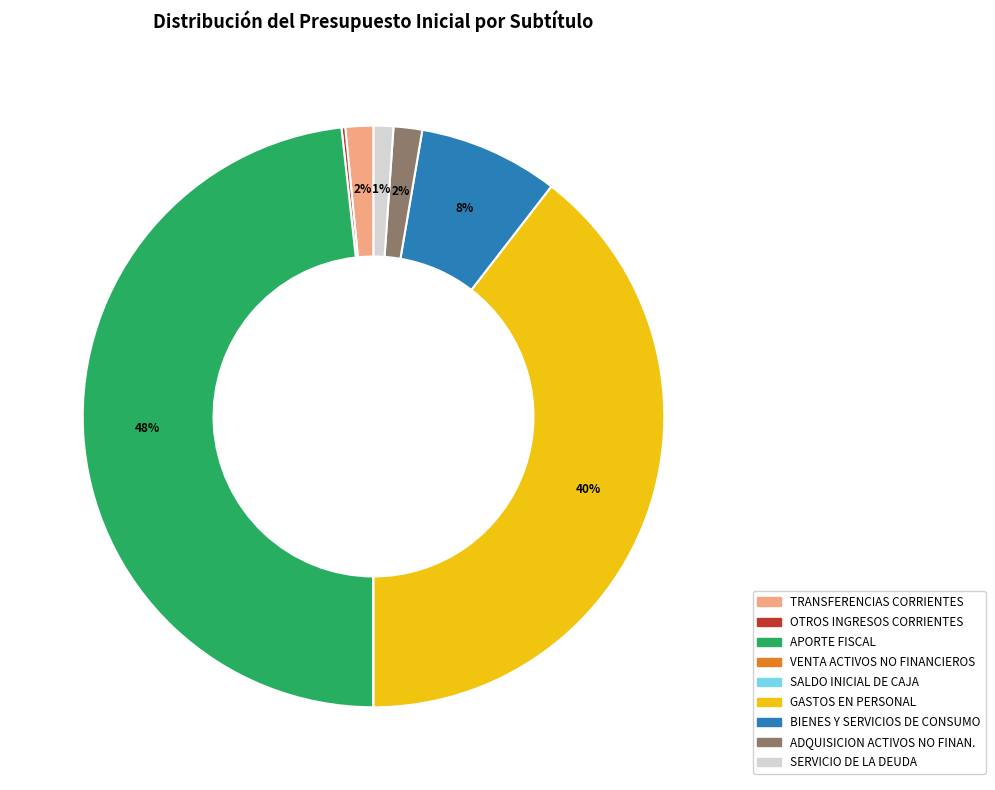

True or false: TRANSFERENCIAS CORRIENTES accounts for 2% of the total.

True